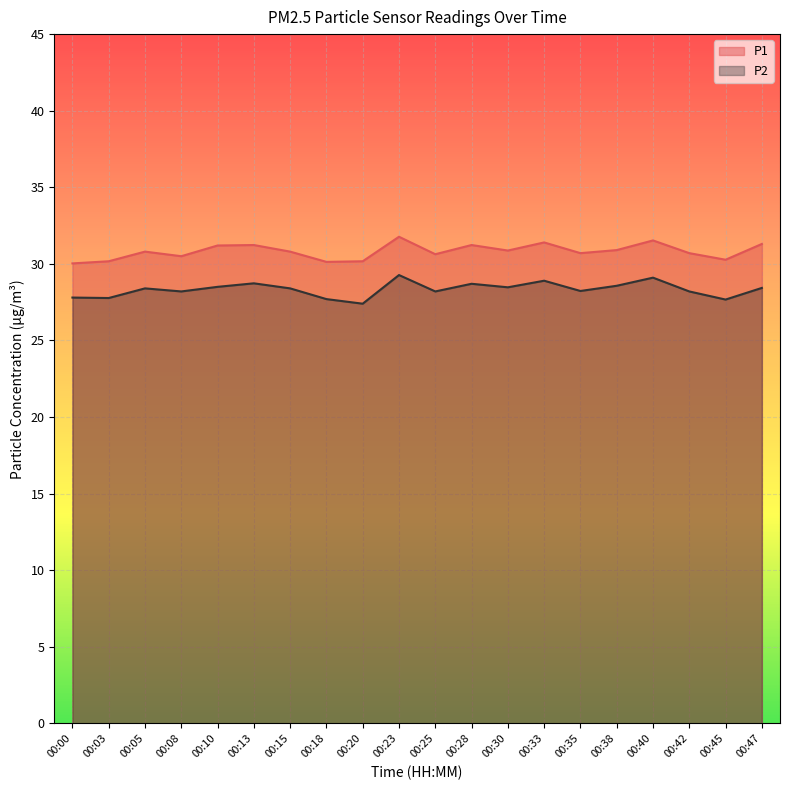

What is the minimum value for P2?

27.4